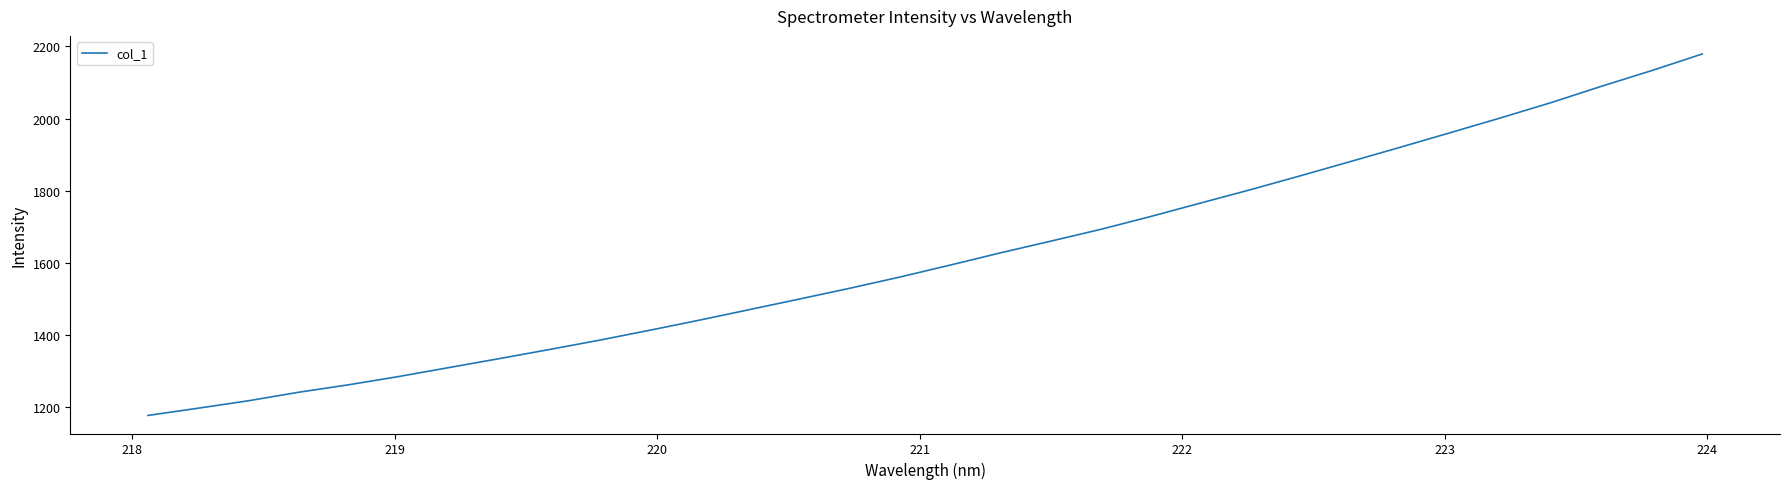

What is the difference between the maximum and minimum values?

1001.7